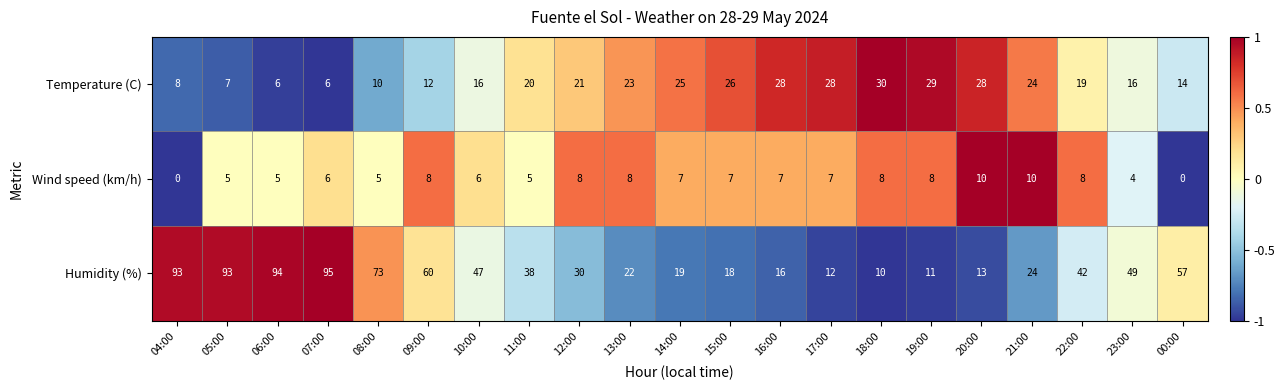

Which series changed the most between 06:00 and 20:00?

Humidity (%)